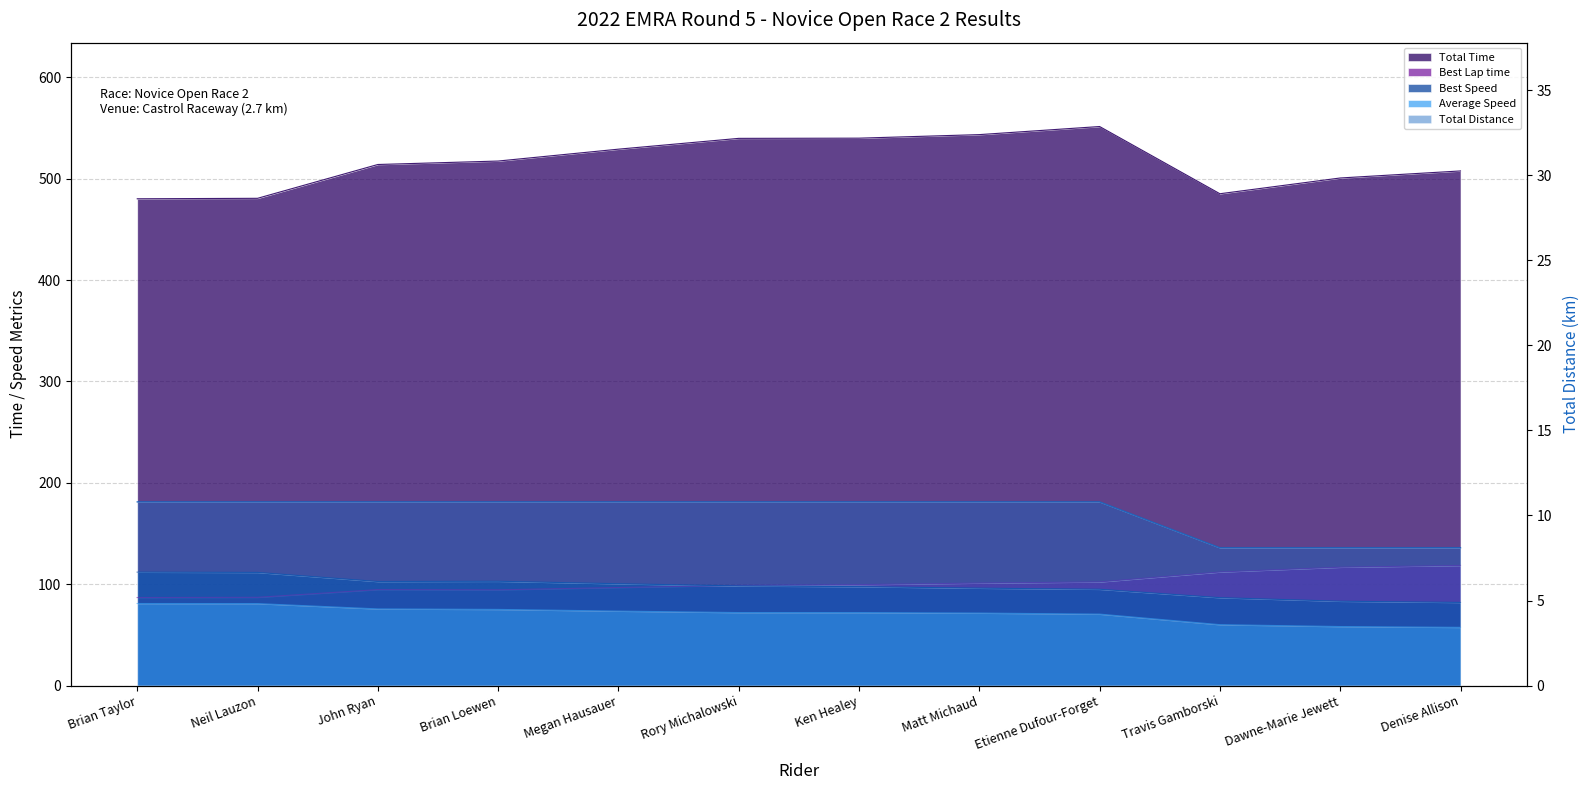

What position from the left is Brian Loewen?

4